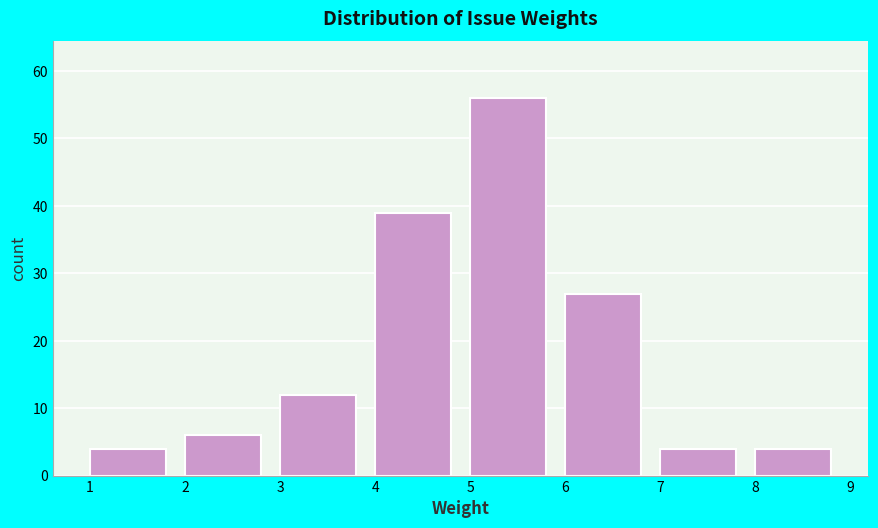

Reading left to right, list every bar in this chart as the range it spans on the x-axis followed by its height. The values are not printed on the chart, so give them approximately, as read against the axis.

1 to 2: 4
2 to 3: 6
3 to 4: 12
4 to 5: 39
5 to 6: 56
6 to 7: 27
7 to 8: 4
8 to 9: 4